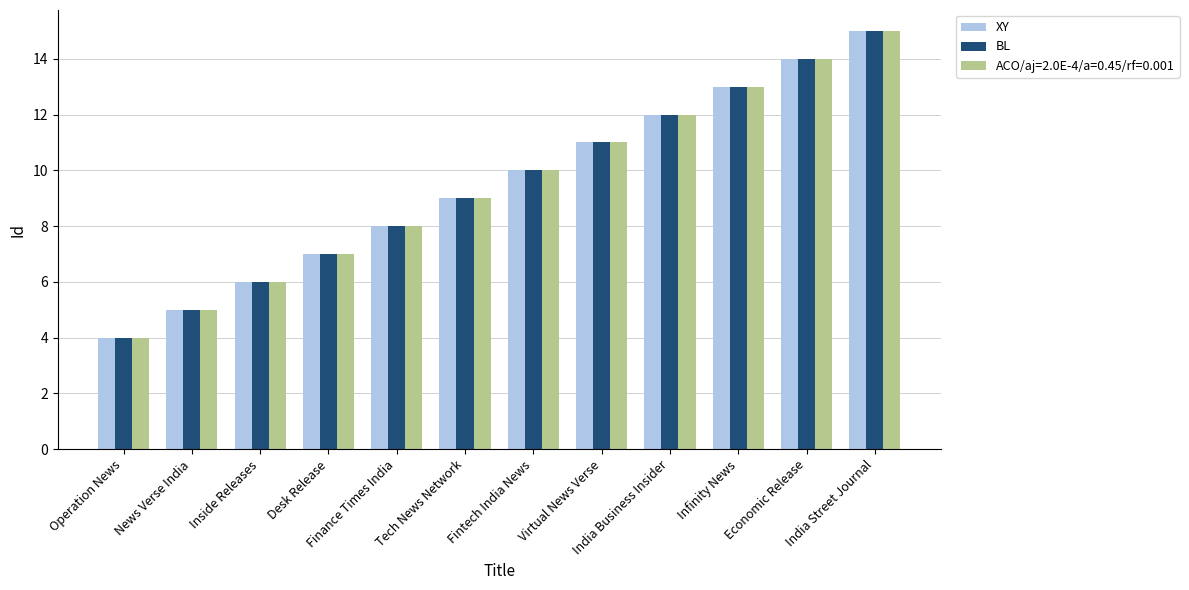

What is the sum of all XY values?

114